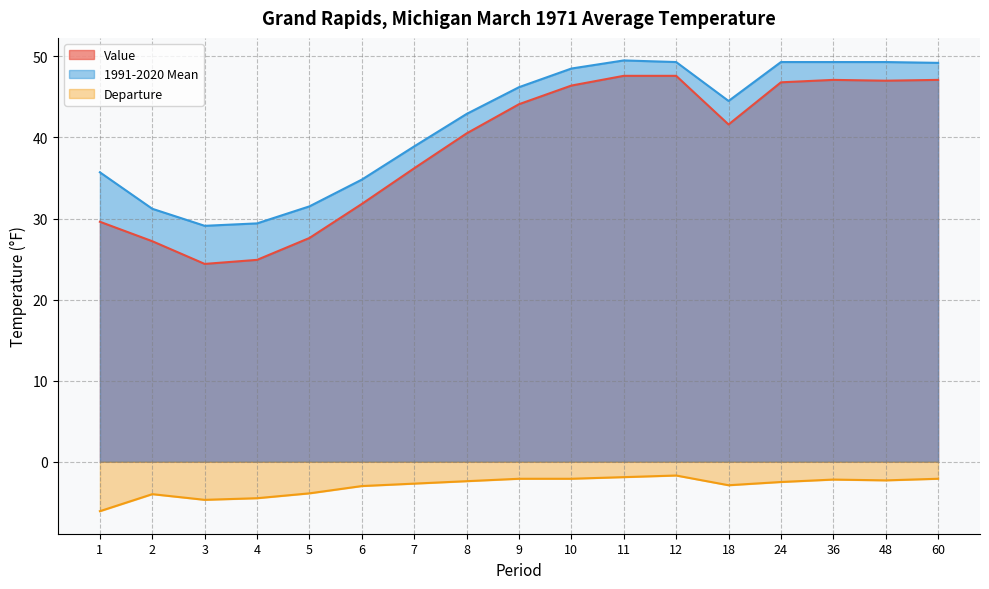

True or false: 1991-2020 Mean and Value cross at least once.

False